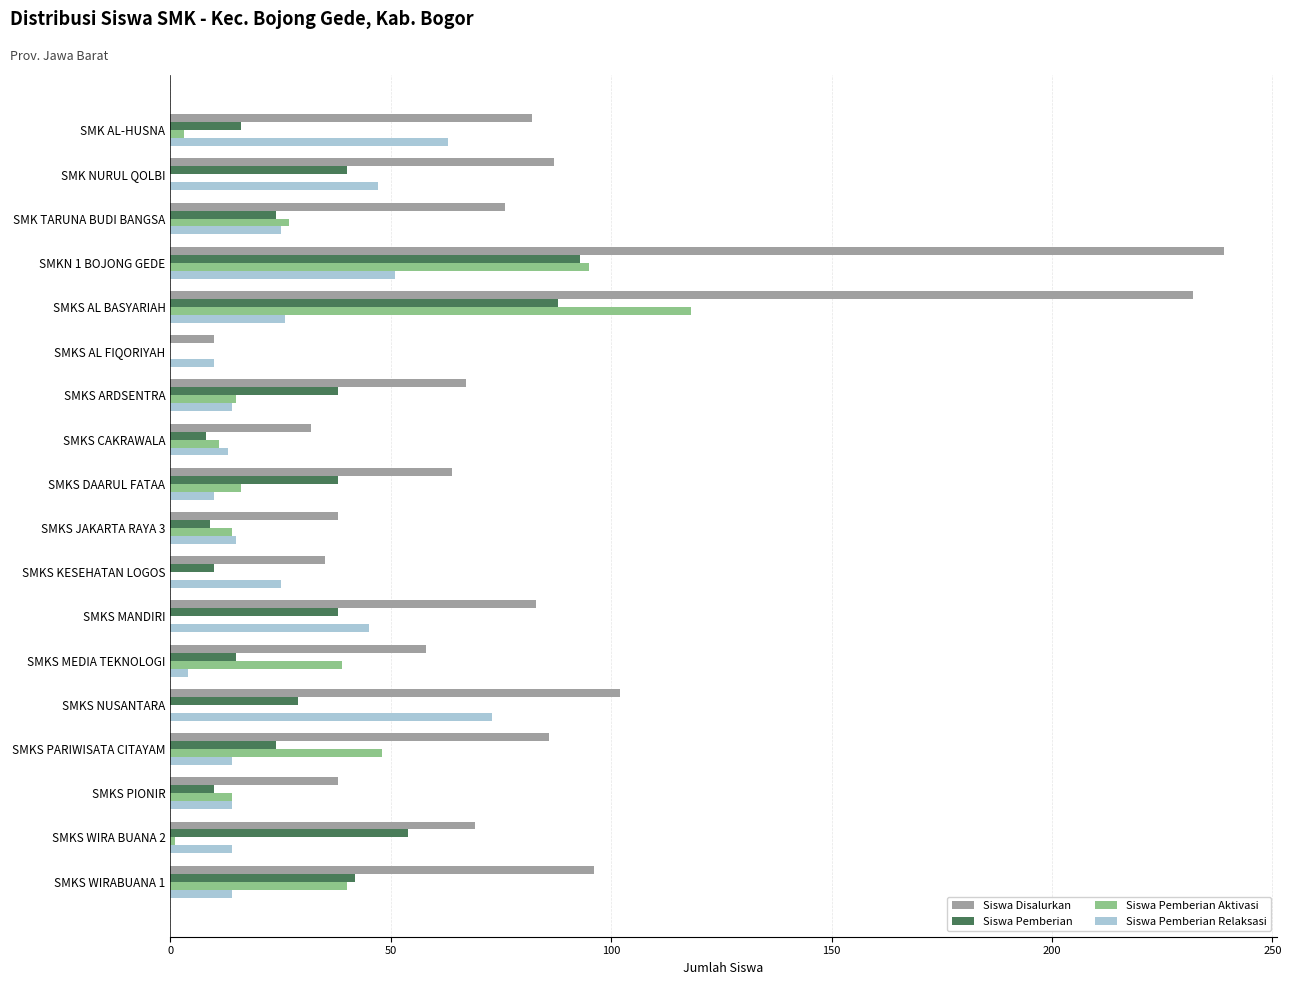

The Siswa Pemberian series shows 36 at SMKS AL BASYARIAH. True or false?

False